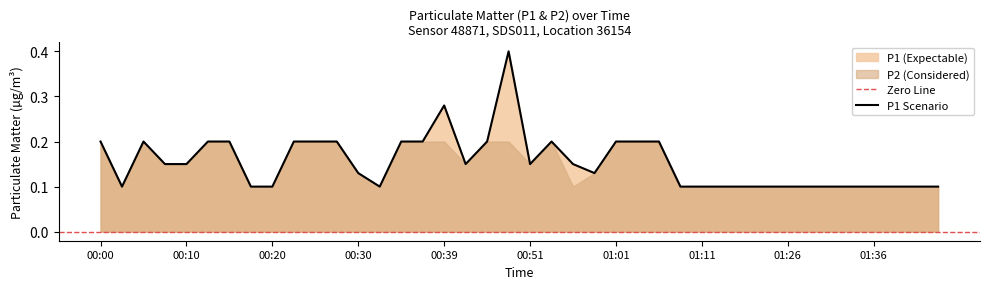

The chart shows a value of 0.1 at 00:32. True or false?

True